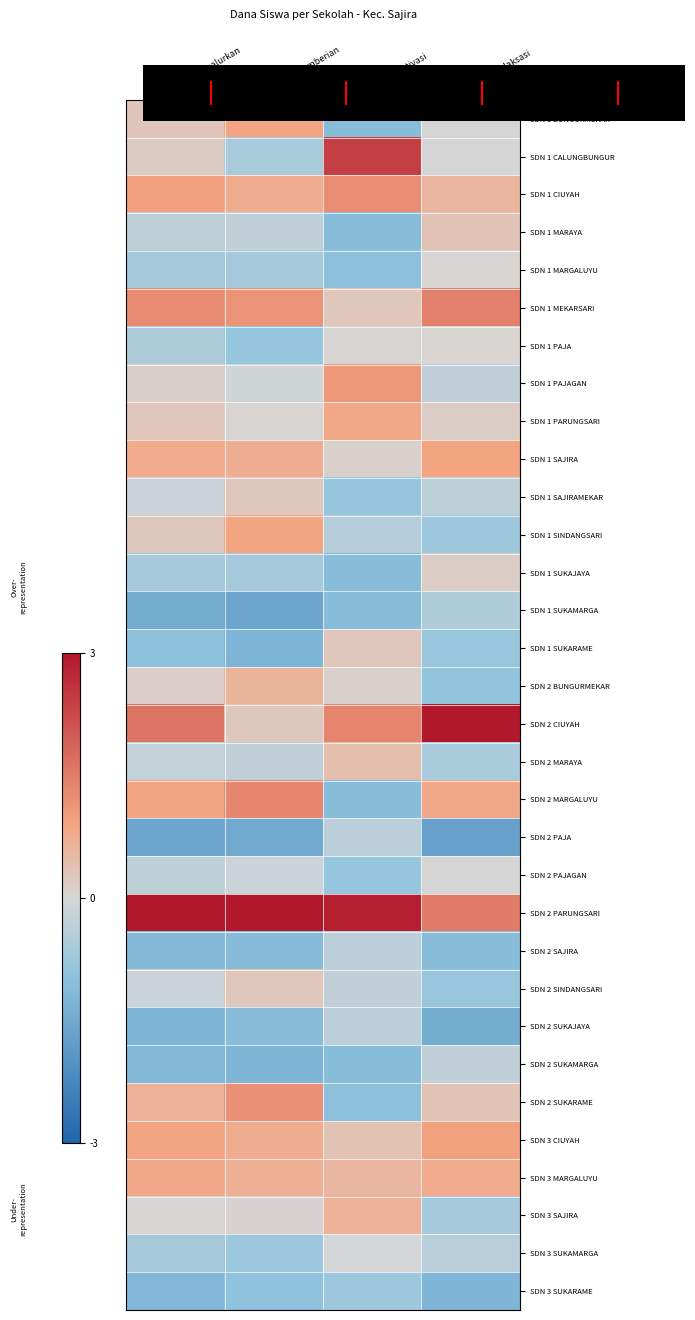

At how many categories does at least one series exceed 0?

4